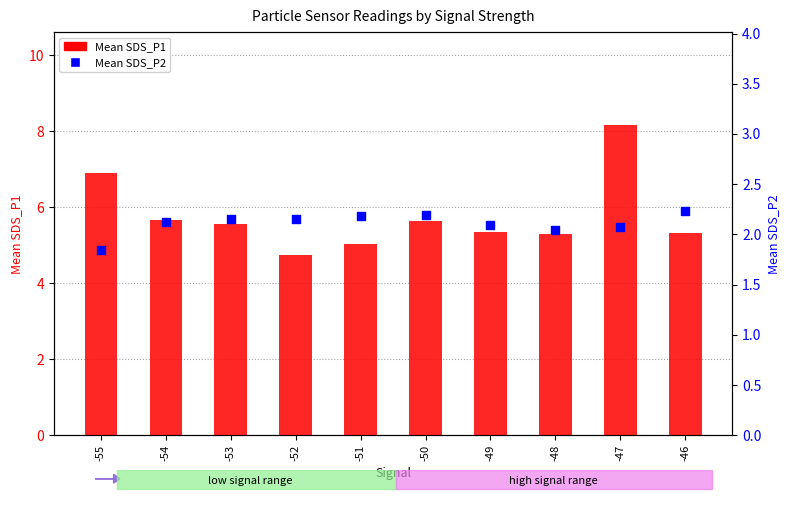

At which category is the sum across all series the highest?

-47